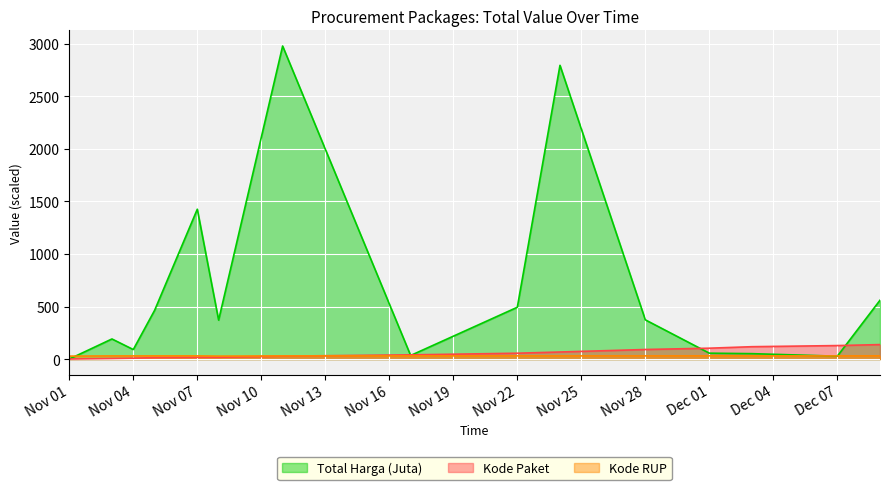

List the series in order of their peak value, highest first.

Total Harga (Juta), Kode Paket, Kode RUP